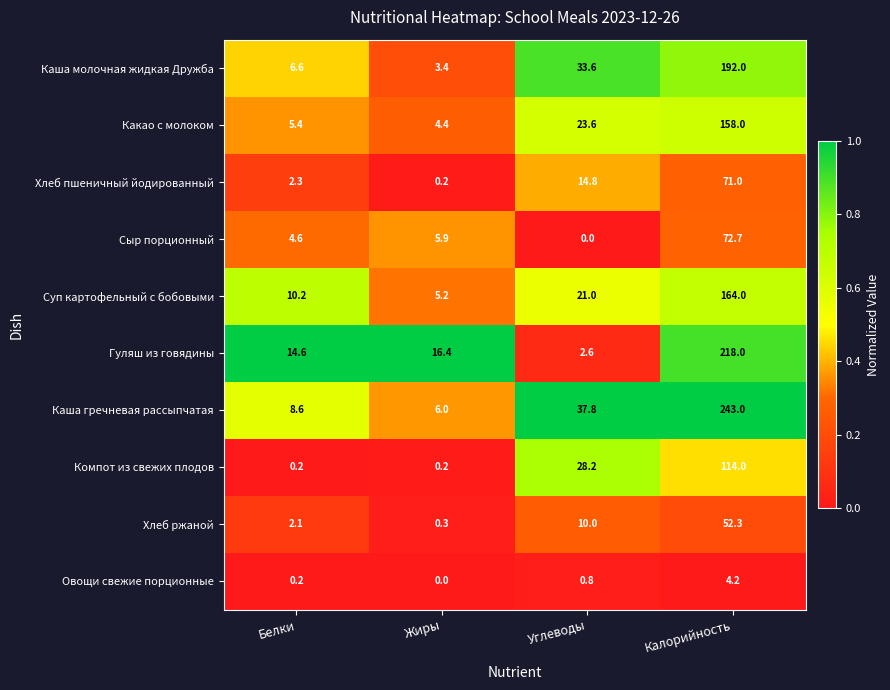

Which series changed the most between Жиры and Калорийность?

Каша гречневая рассыпчатая